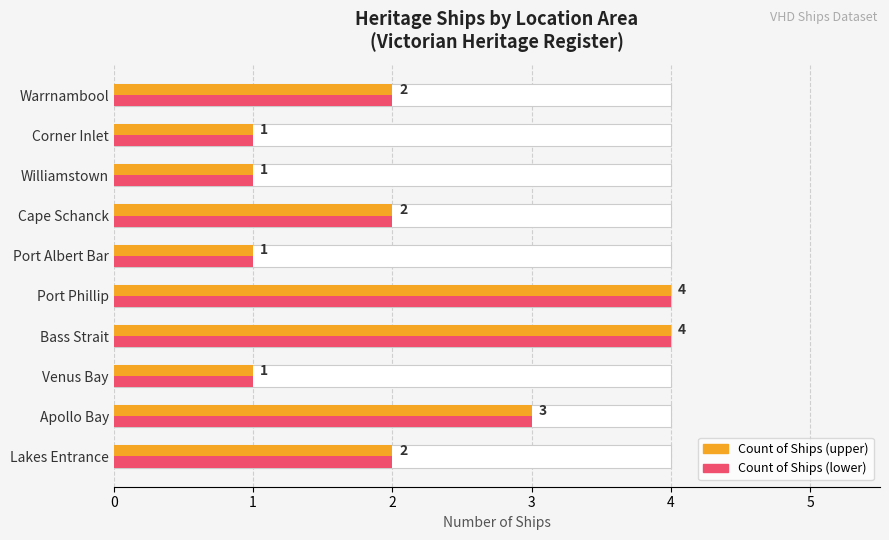

Is the value of Ship Entries at Port Albert Bar greater than the value of Count of Ships at Bass Strait?

No